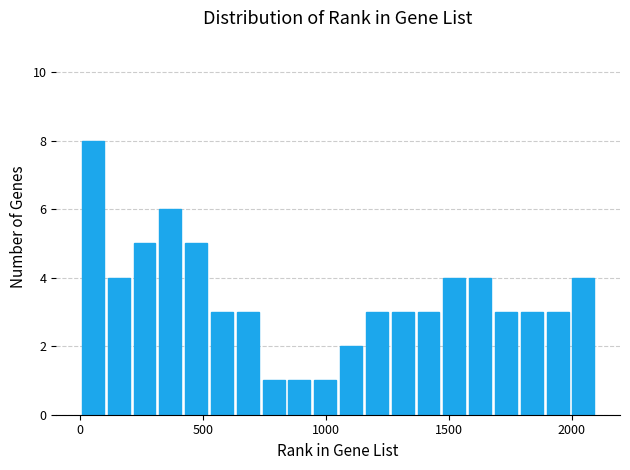

Around what value on the x-axis is the tallest bar? Give the approximate position of its centre, as read against the axis.

50